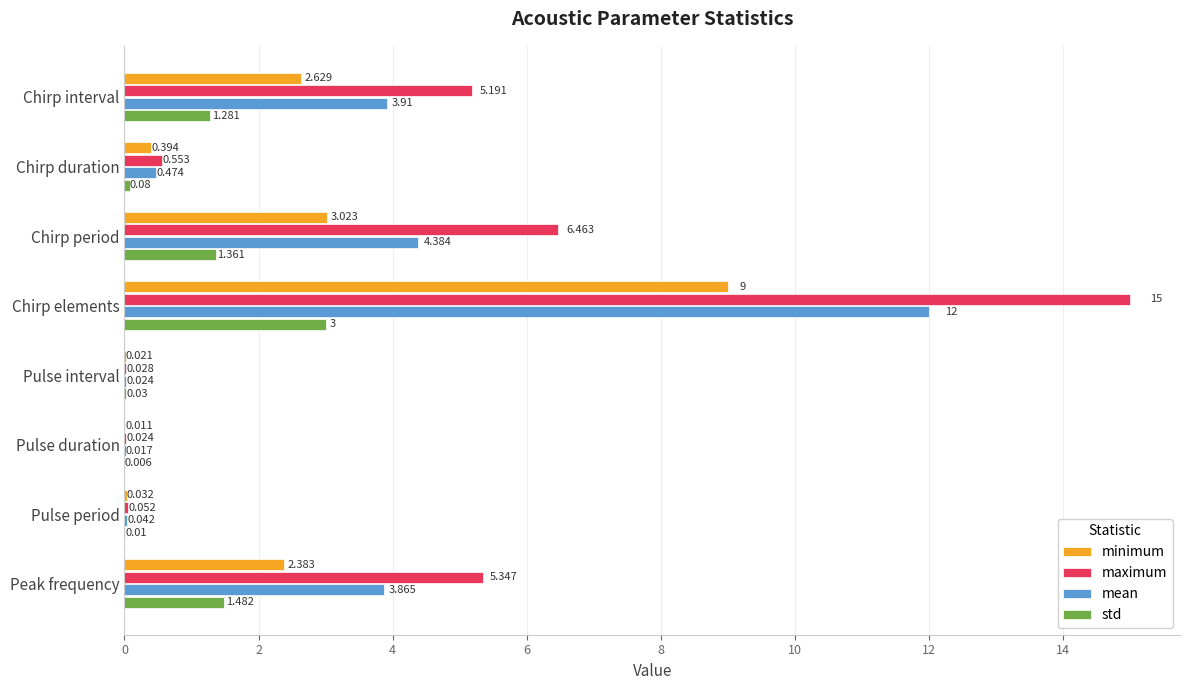

Which series changed the most between Chirp period and Peak frequency?

maximum